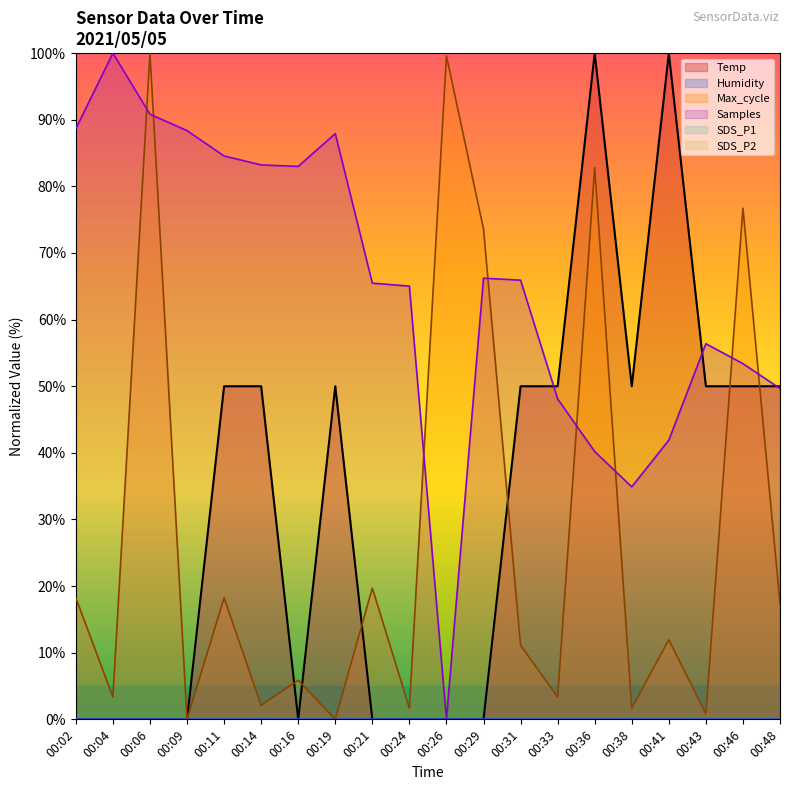

Which series has the widest spread of values?

Temp